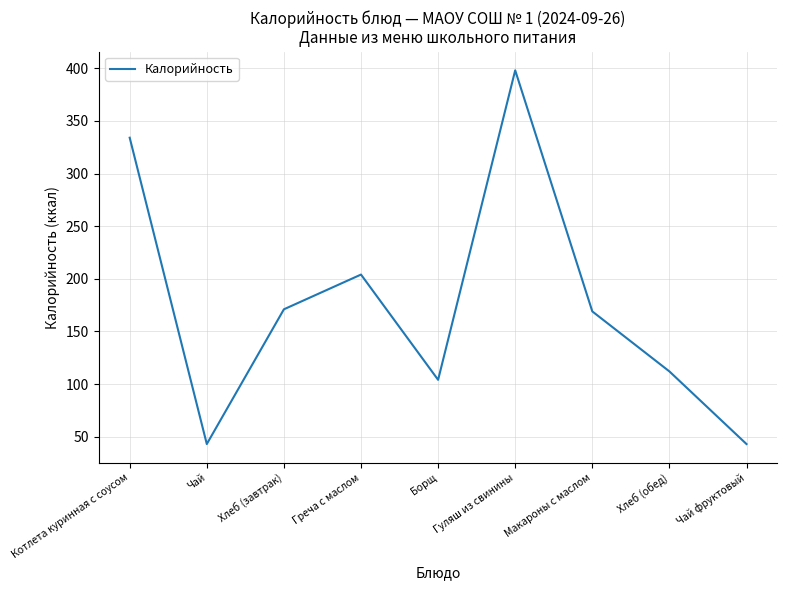

How many categories are shown in the chart?

9